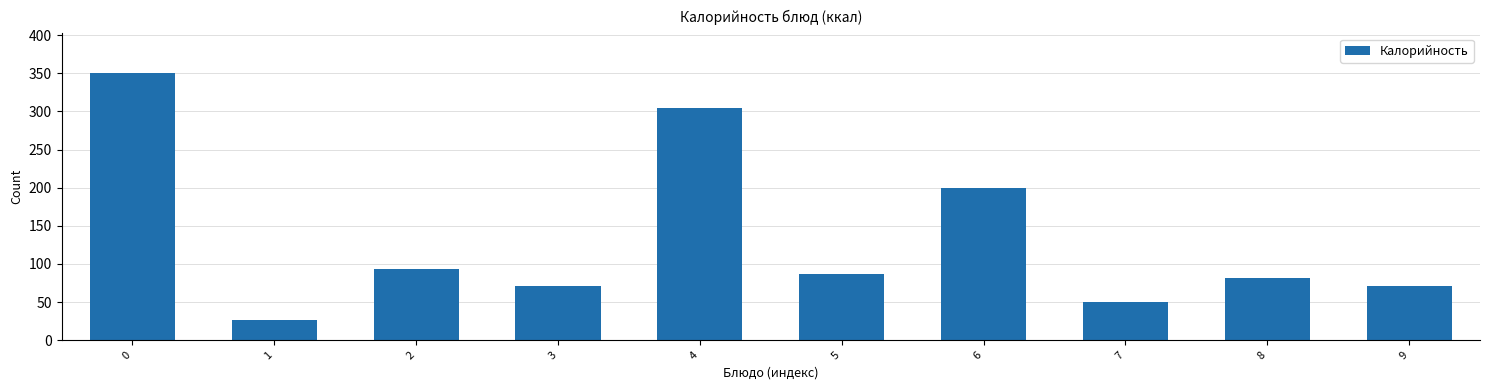

Reading left to right, extract all data points from this chart.

0=350.0	1=27.0	2=94.0	3=71.0	4=305.0	5=86.3	6=200.0	7=50.0	8=82.0	9=71.0